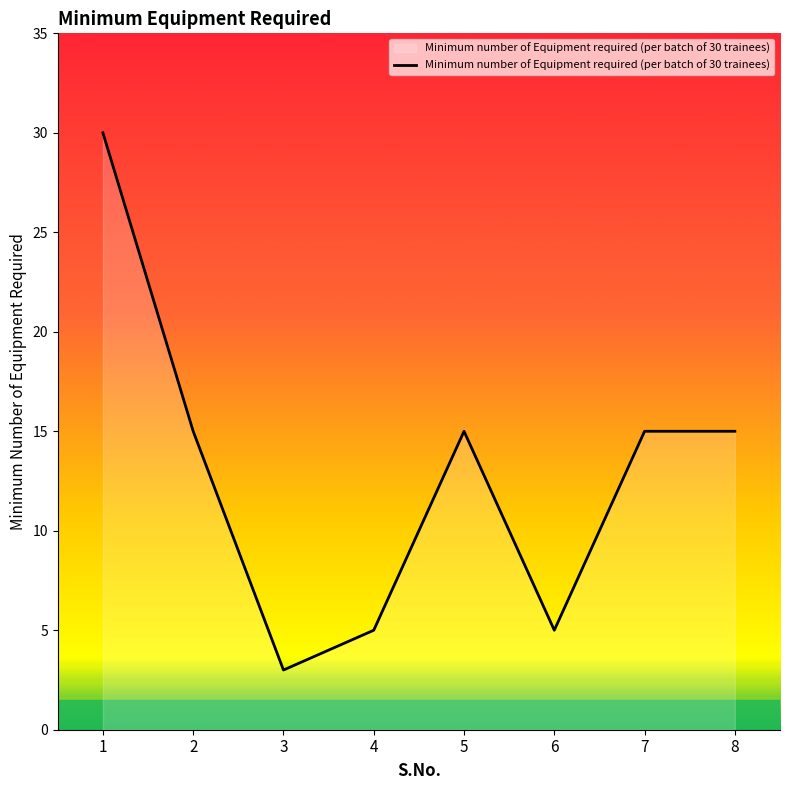

What is the greatest value displayed?

30